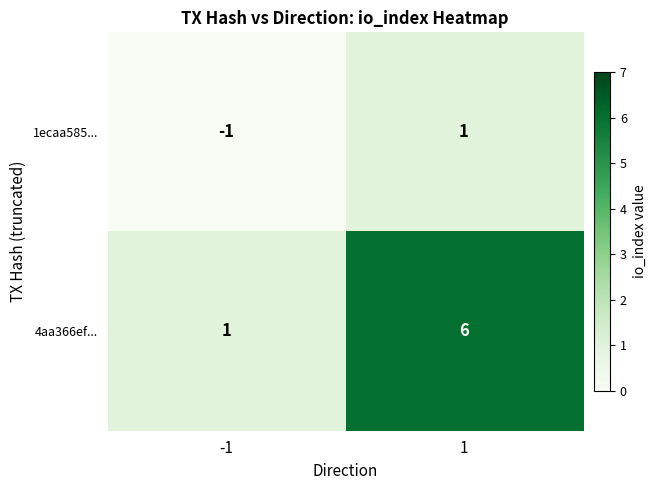

What is the spread (max minus min) of values at -1?

2